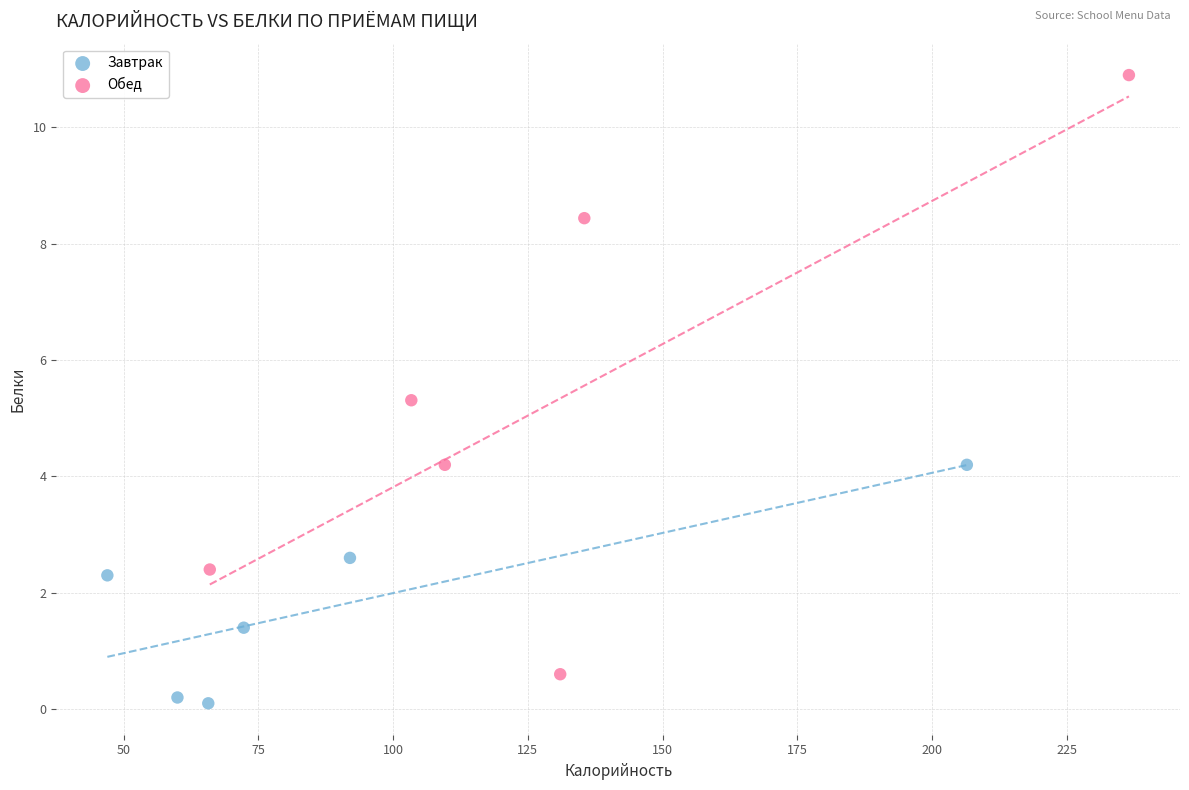

Which series reaches the maximum Y coordinate?

Обед